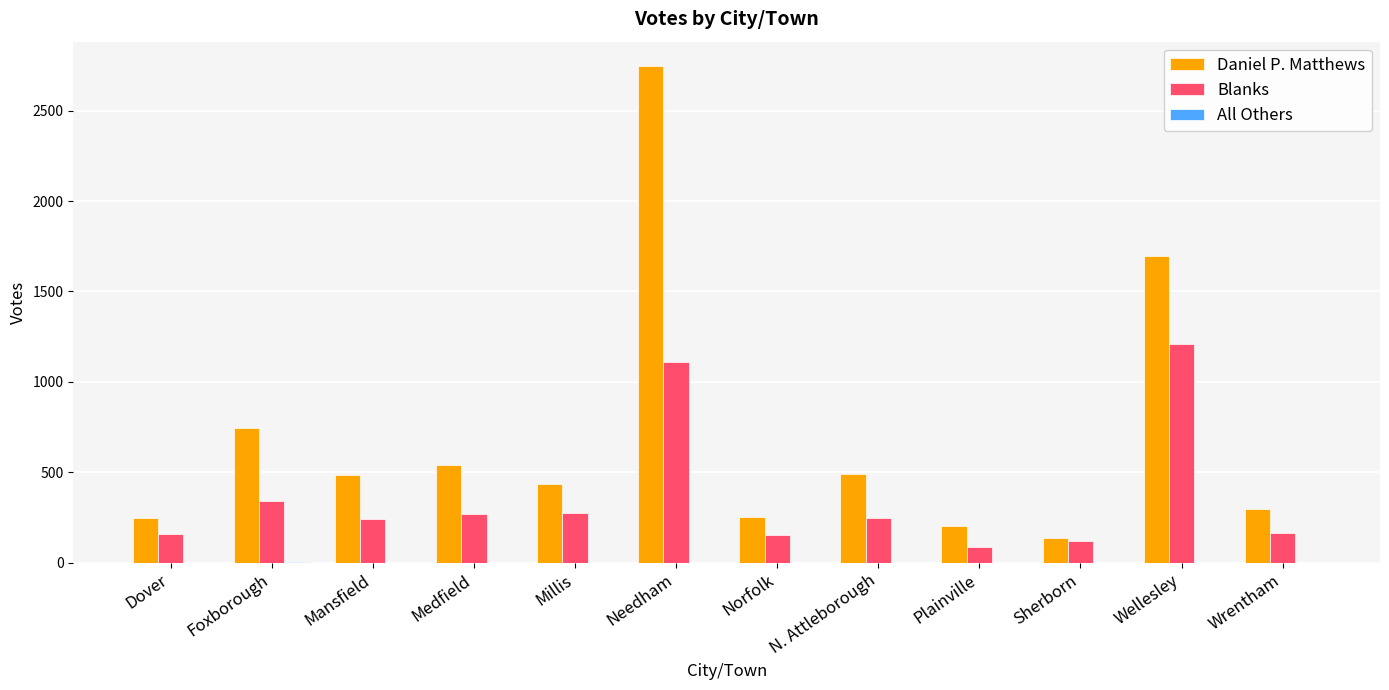

Between Millis and Sherborn, which series saw the biggest shift?

Daniel P. Matthews